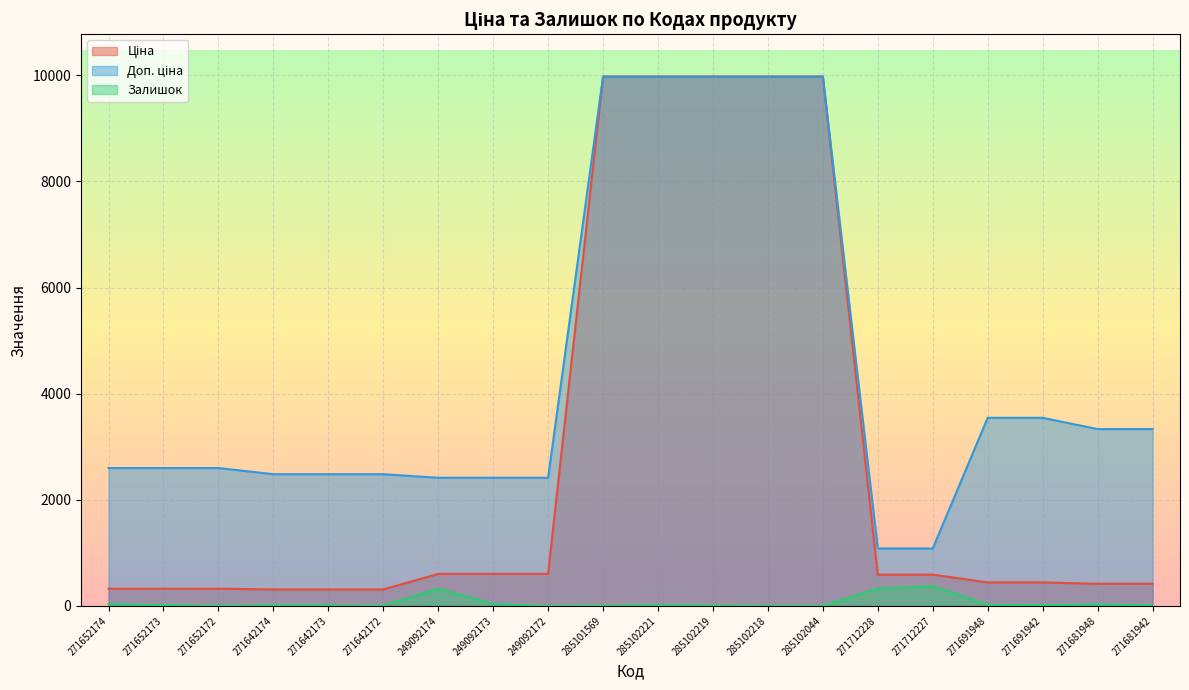

What is the sum of all Залишок values?

1252.0